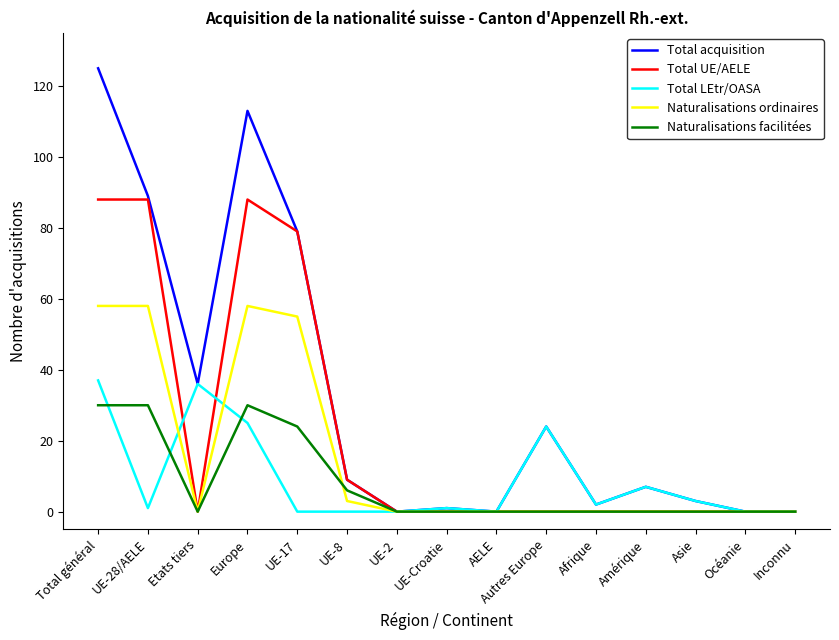

At which category does Naturalisations facilitées reach its first local valley?

Etats tiers